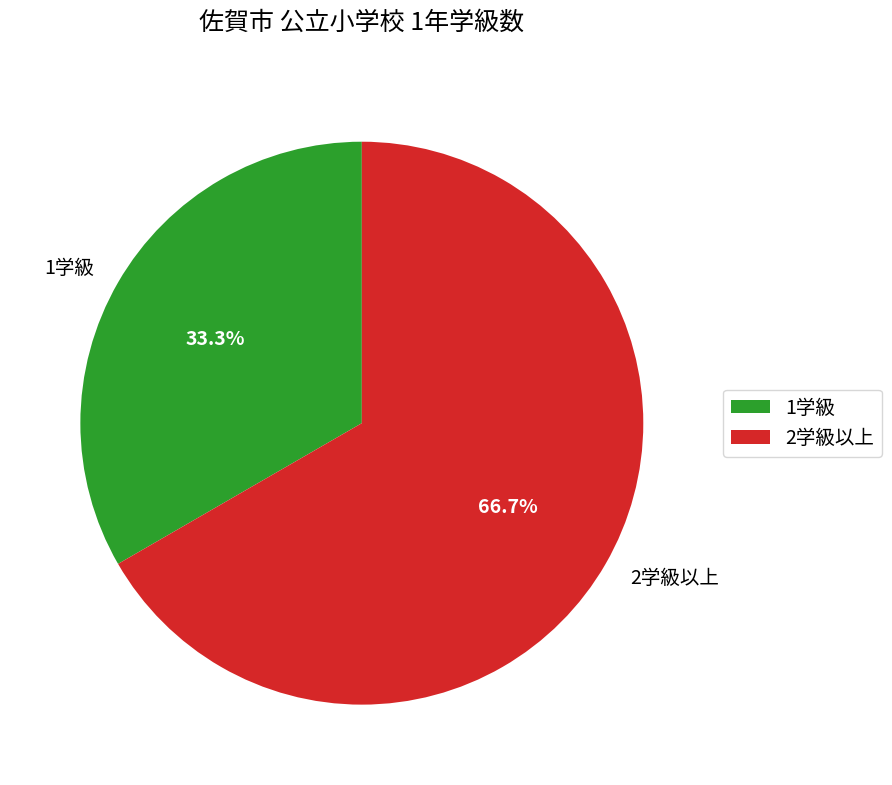

Which slice is the smallest?

1学級